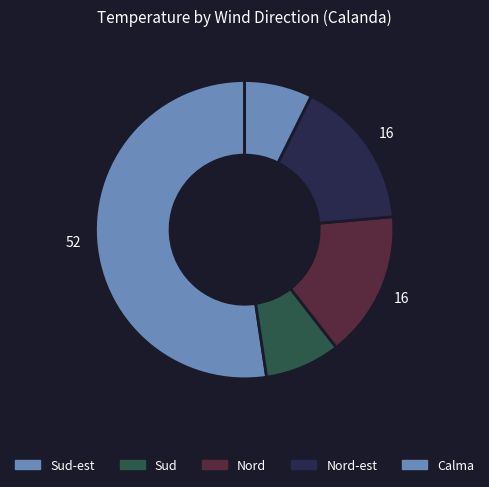

Count the number of slices in the pie.

5